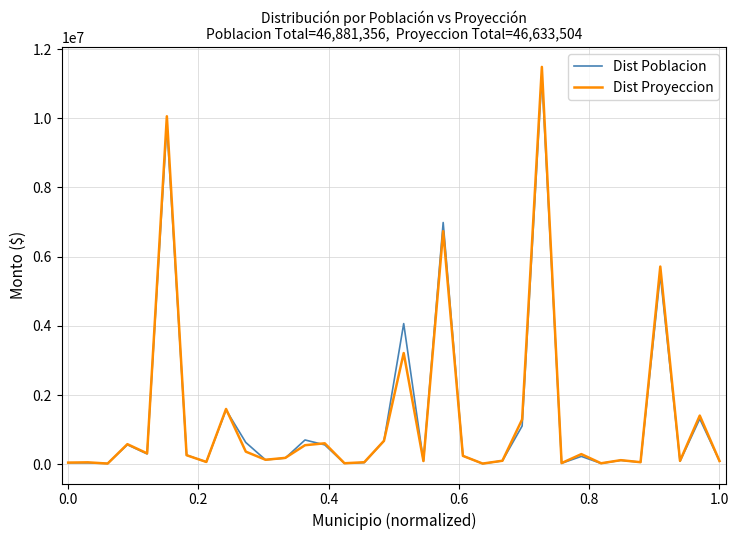

Which series has the largest range (max minus min)?

Dist Proyeccion